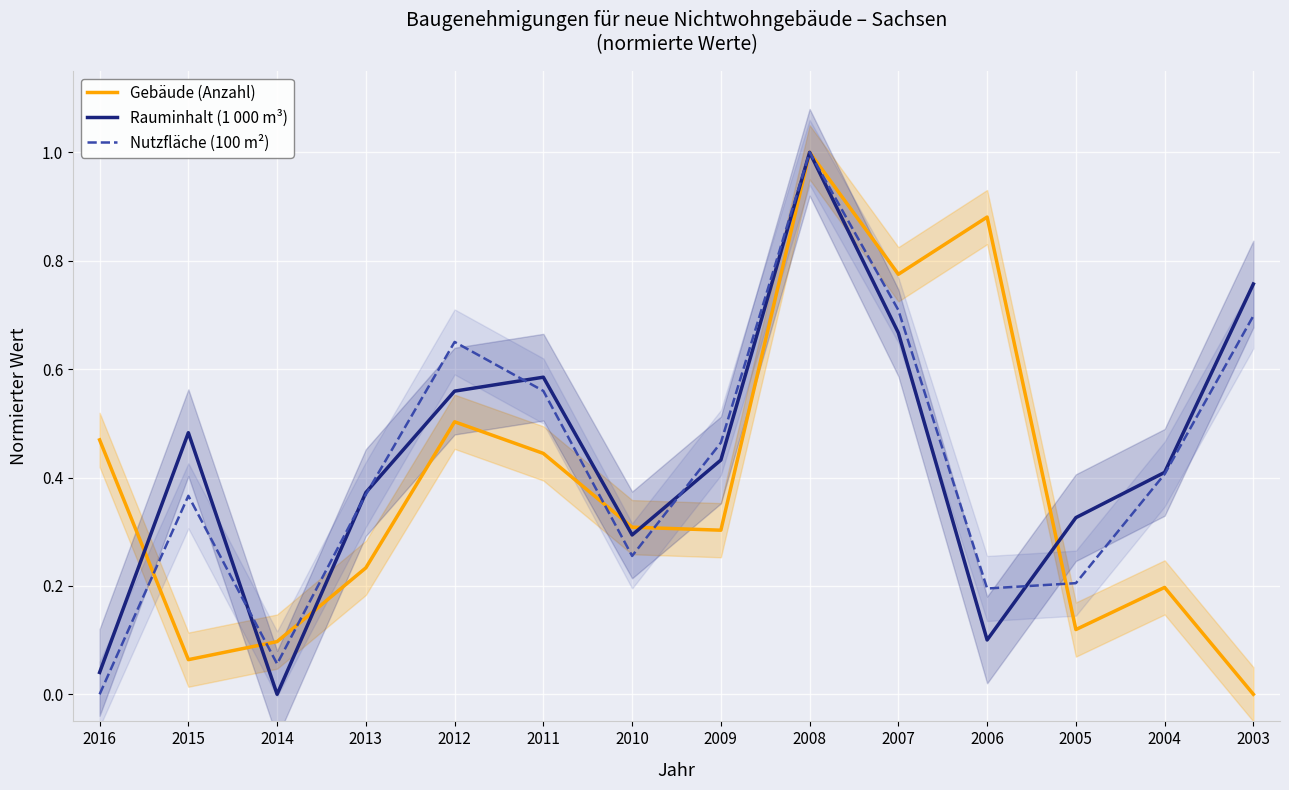

What is the sum of the Rauminhalt (1 000 m³) values at 2007 and 2006?

0.8